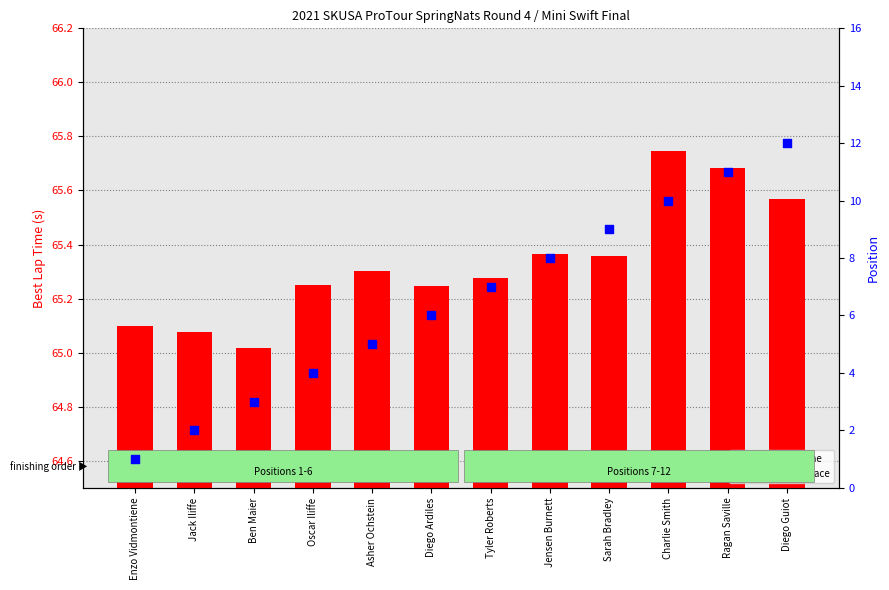

What are all the series names shown in the legend?

Best Lap time, Position